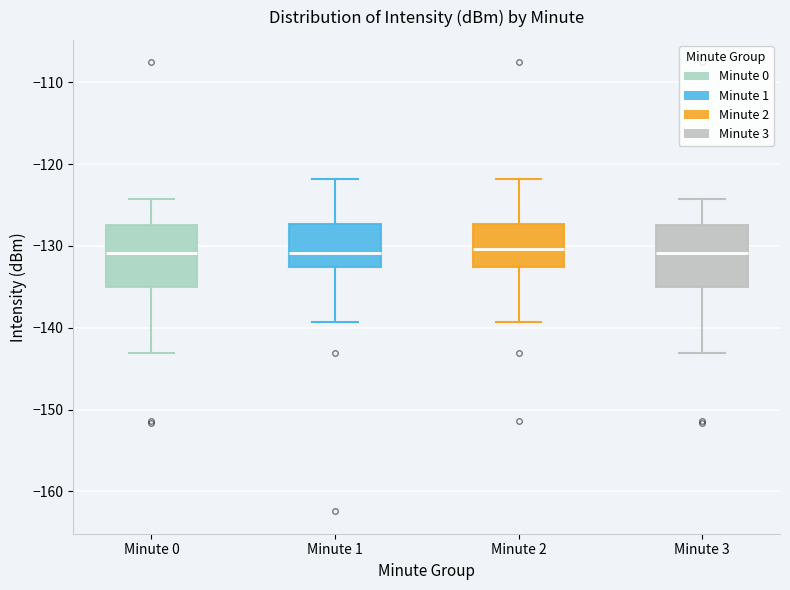

Reading left to right, transcribe this box plot: for each box, give where its median line is, the range the box spans, and where its two whiskers end, as read against the y-axis. The values are not printed on the chart, so give them approximately, as read against the axis.

Minute 0: median -131, box -135 to -127, whiskers -143 to -124
Minute 1: median -131, box -133 to -127, whiskers -139 to -122
Minute 2: median -130, box -133 to -127, whiskers -139 to -122
Minute 3: median -131, box -135 to -127, whiskers -143 to -124